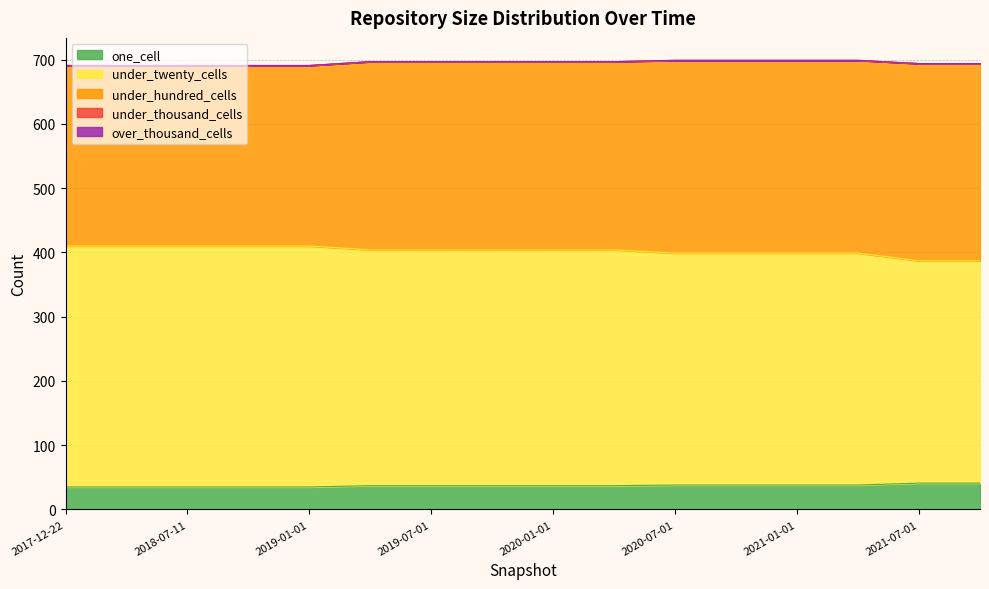

List the series in order of their peak value, lowest first.

under_thousand_cells, over_thousand_cells, one_cell, under_hundred_cells, under_twenty_cells